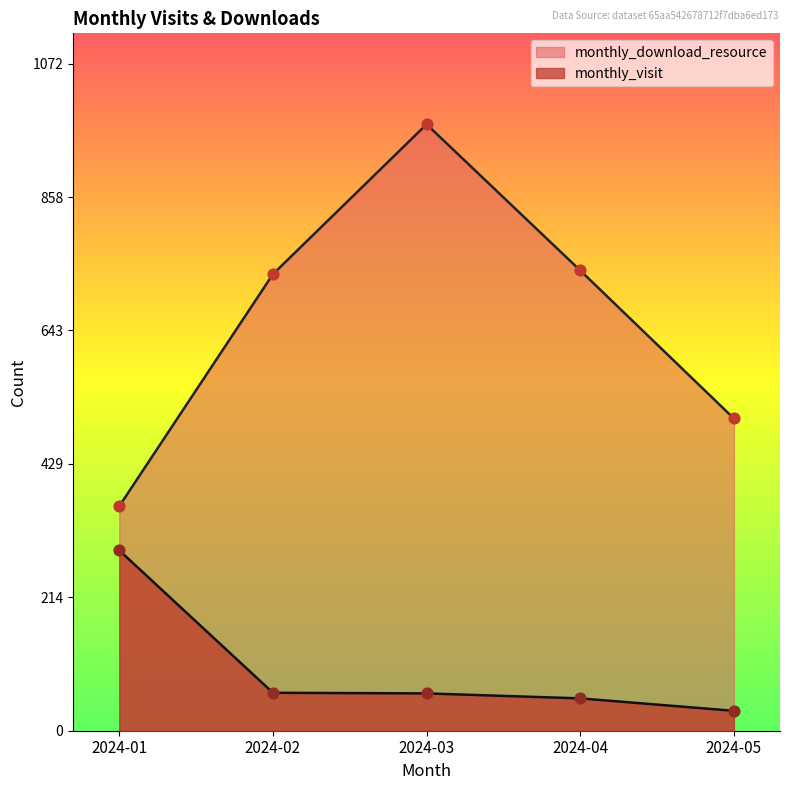

Which series has the largest total across all categories?

monthly_download_resource